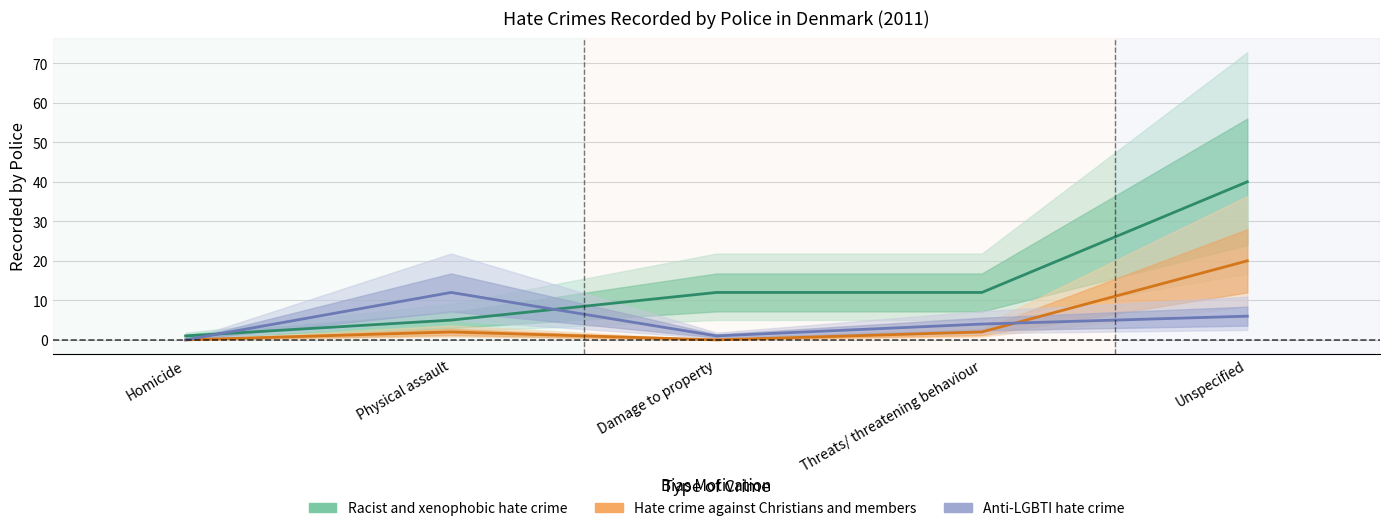

What is the label of the 4th point from the left?

Threats/ threatening behaviour